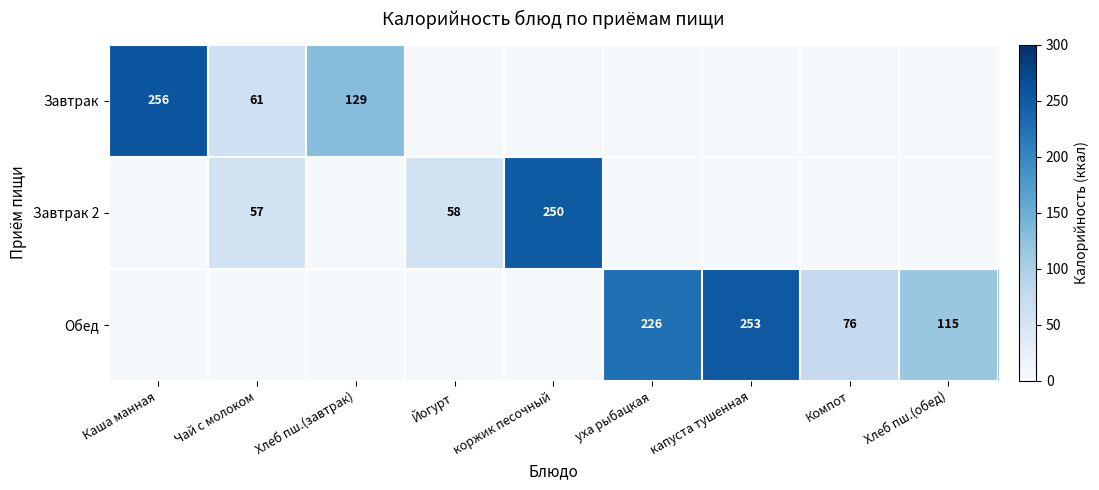

True or false: Завтрак has a value of 61 at Чай с молоком.

True